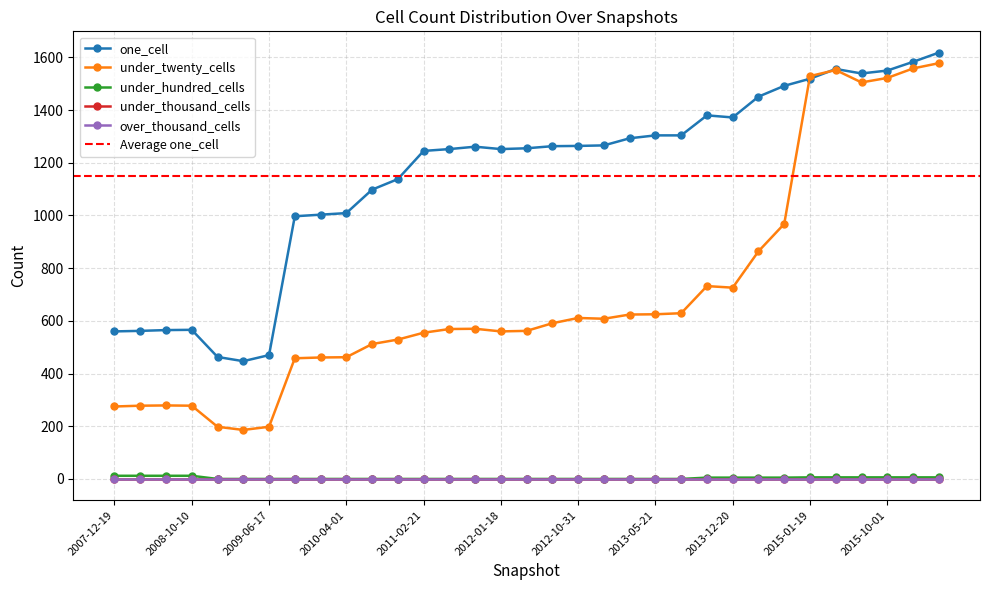

Rank the series at 2012-03-26 from highest to lowest value.

one_cell, under_twenty_cells, under_hundred_cells, under_thousand_cells, over_thousand_cells